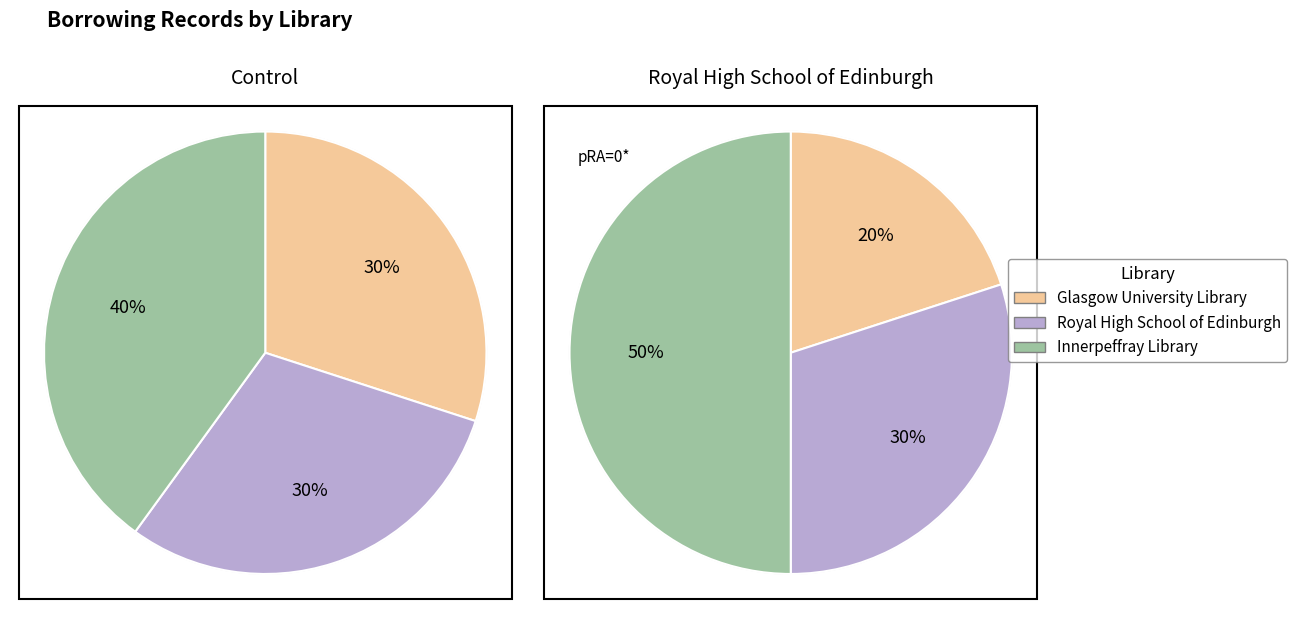

Is there any slice that represents more than half of the pie?

No